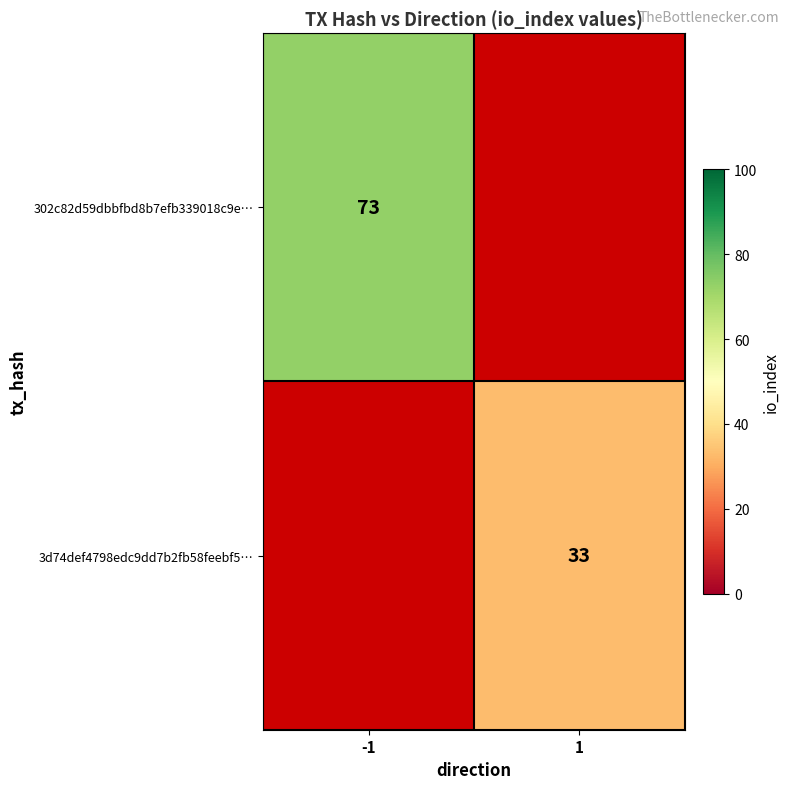

True or false: 302c82d59dbbfbd8b7efb339018c9e… has a value of 73 at -1.

True